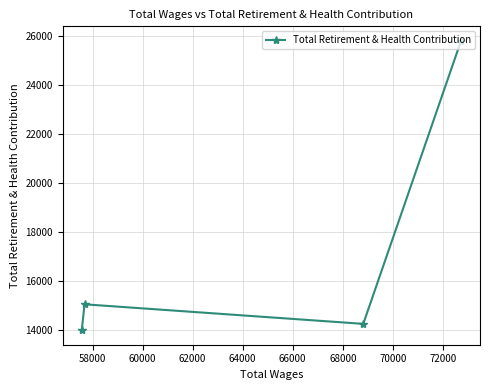

What is the value of the 3rd point from the left?

14238